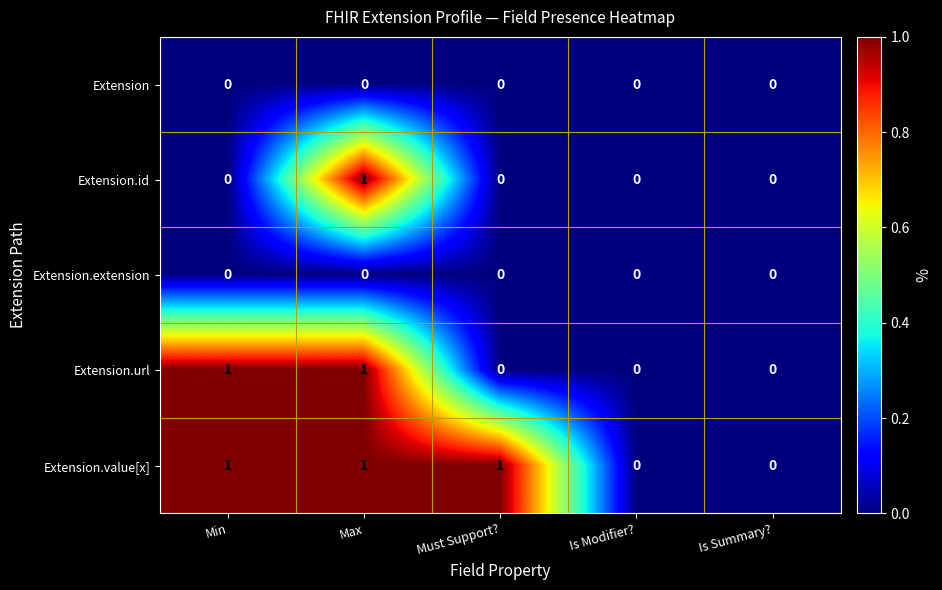

Is it true that Extension.value[x] equals 1 at Must Support??

True